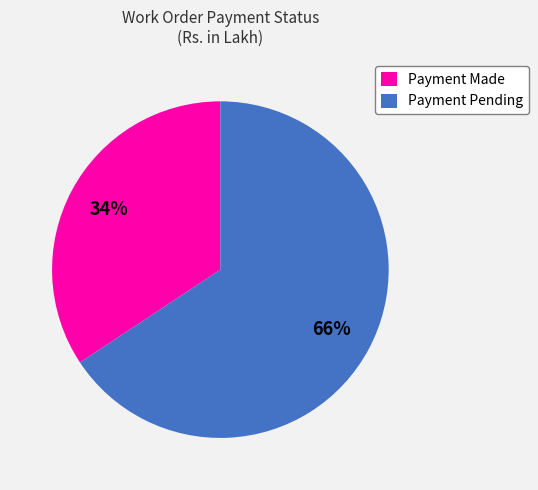

What is the smallest slice in the pie chart?

Payment Made